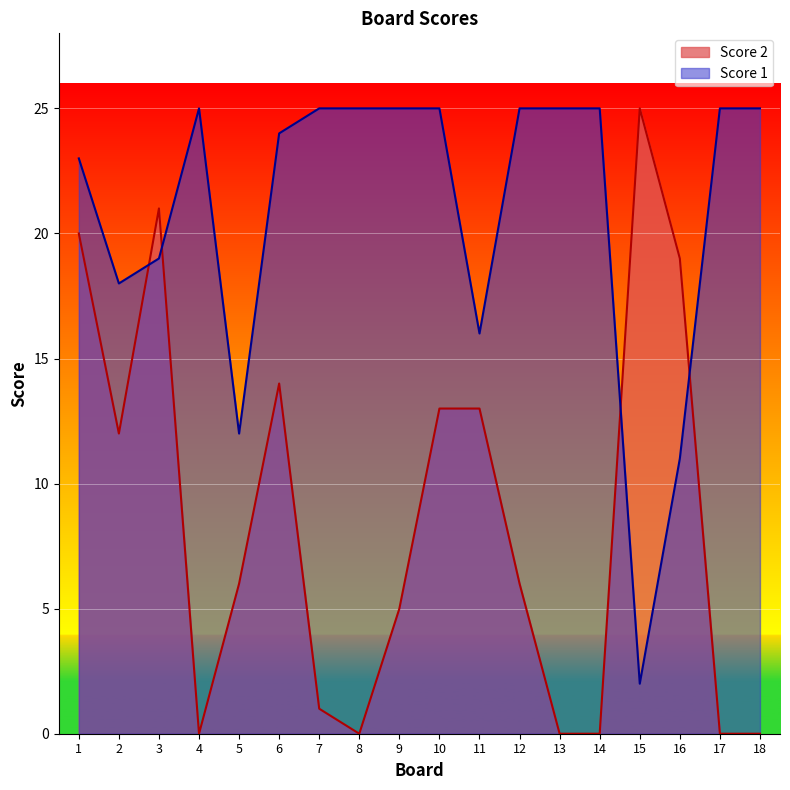

At which label does Score 1 reach its minimum?

15